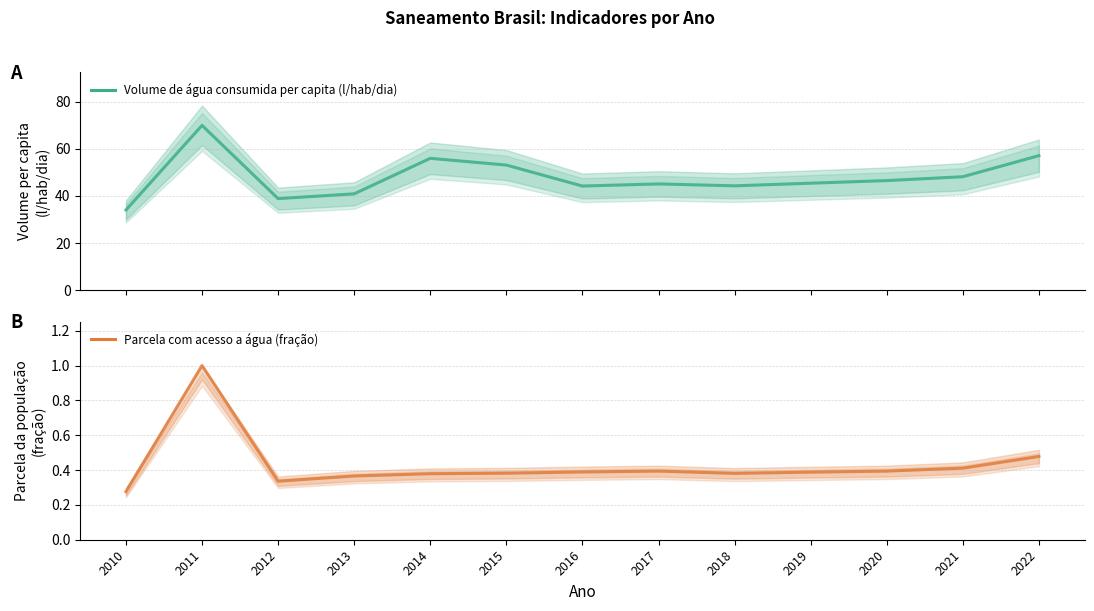

In Volume de água consumida per capita (l/hab/dia), how many points are lower than both neighbors (excluding endpoints)?

3